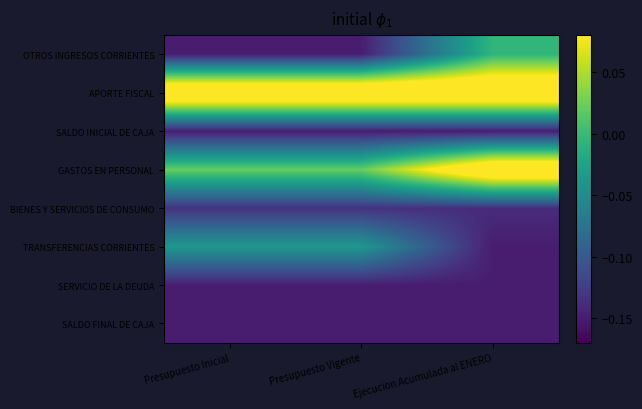

What is the spread (max minus min) of values at Presupuesto Inicial?

0.3